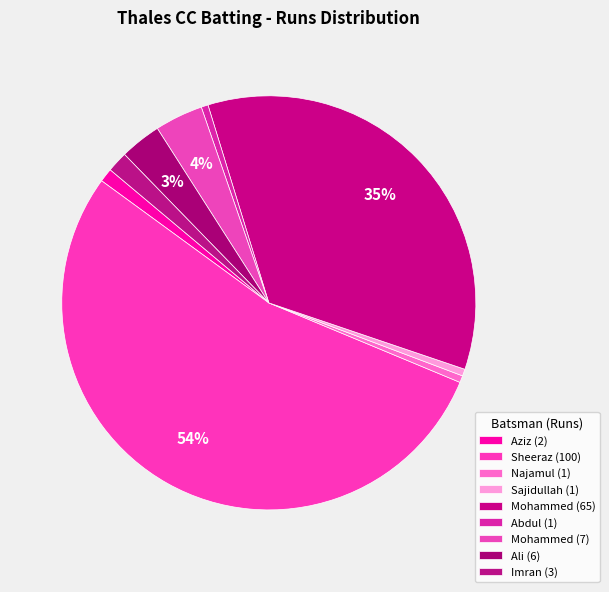

Count the number of slices in the pie.

9